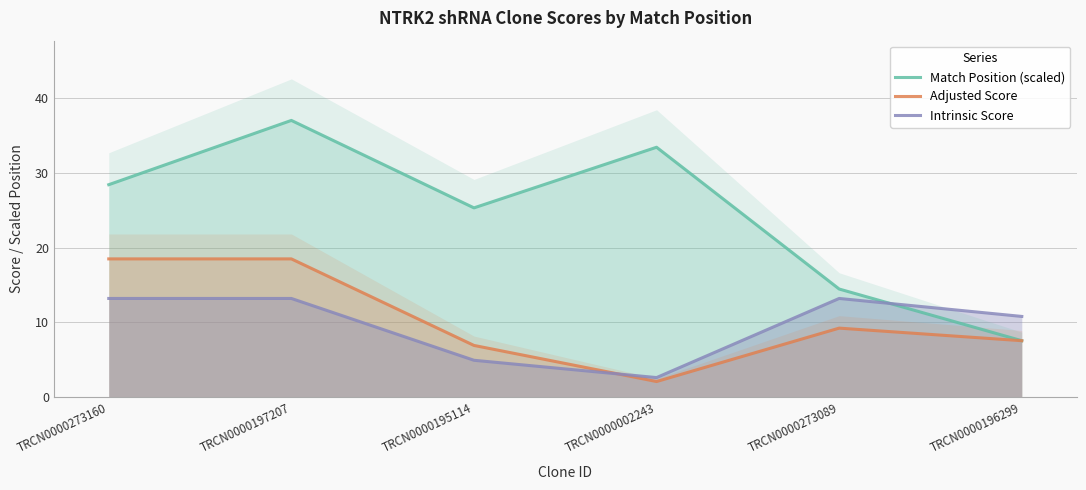

At which label does Match Position (scaled) first exceed 28?

TRCN0000273160